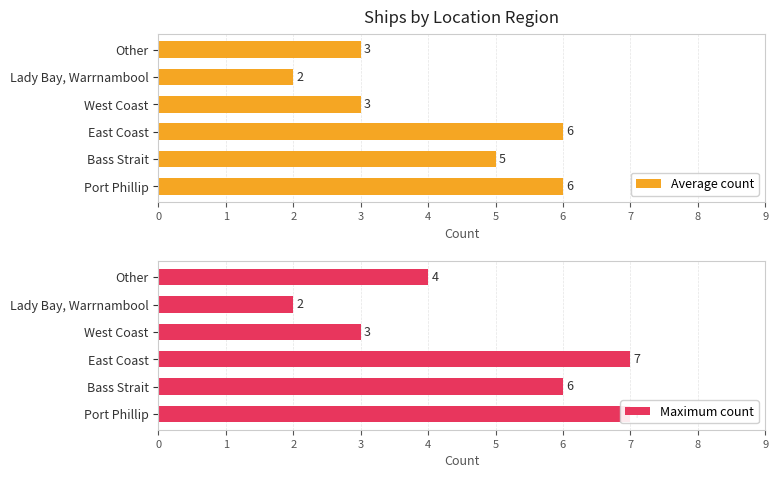

How many bars are there in each group?

2